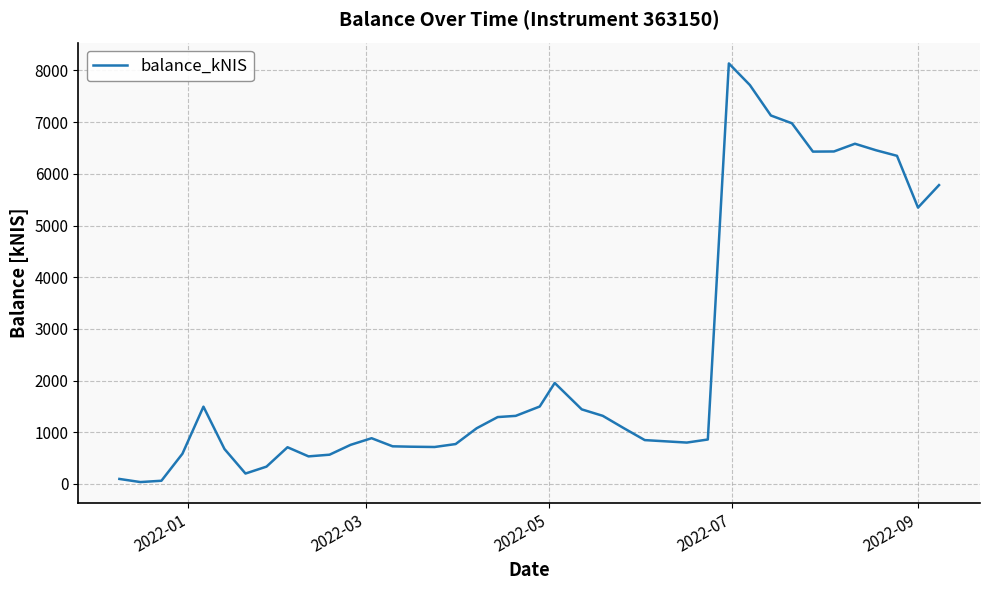

What is the maximum value shown in the chart?

8135.0